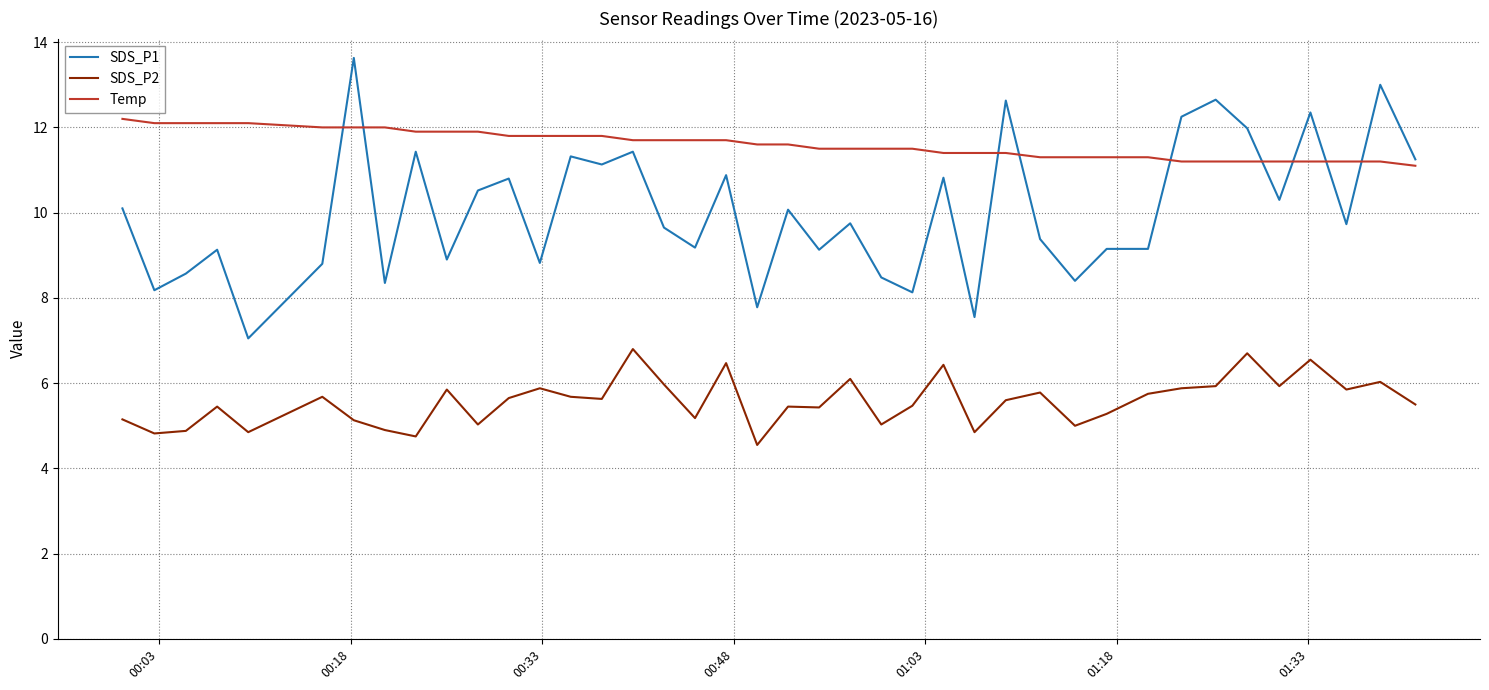

What is the difference between the maximum and minimum values in the Temp series?

1.1